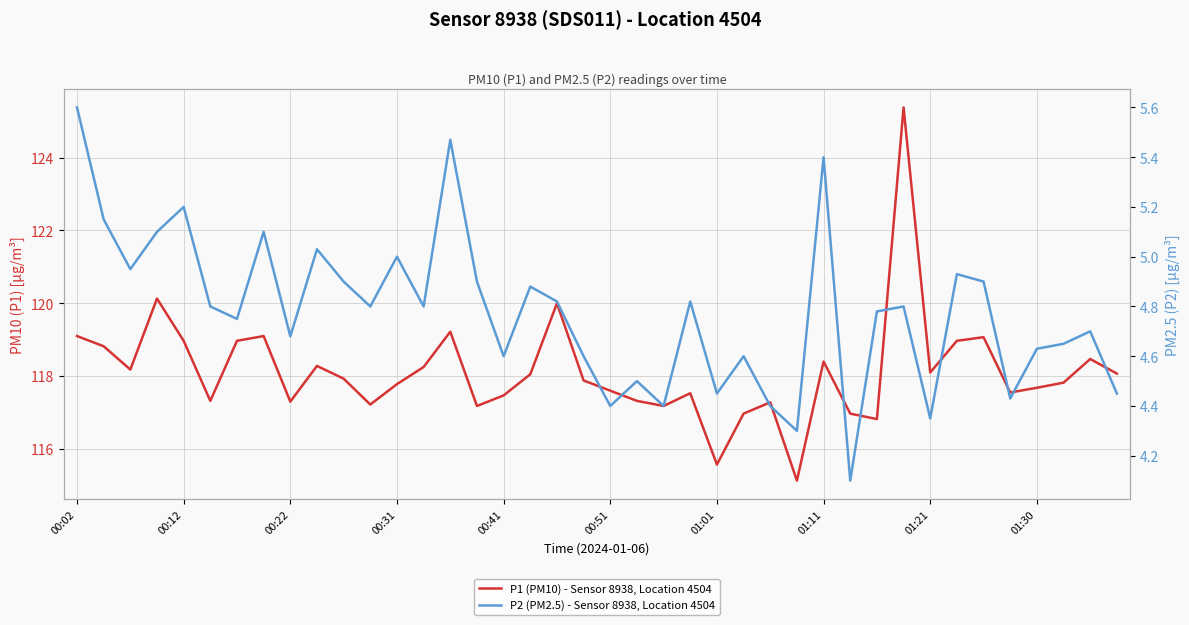

Rank the series by their maximum value, from highest to lowest.

P1 (PM10) - Sensor 8938, Location 4504, P2 (PM2.5) - Sensor 8938, Location 4504